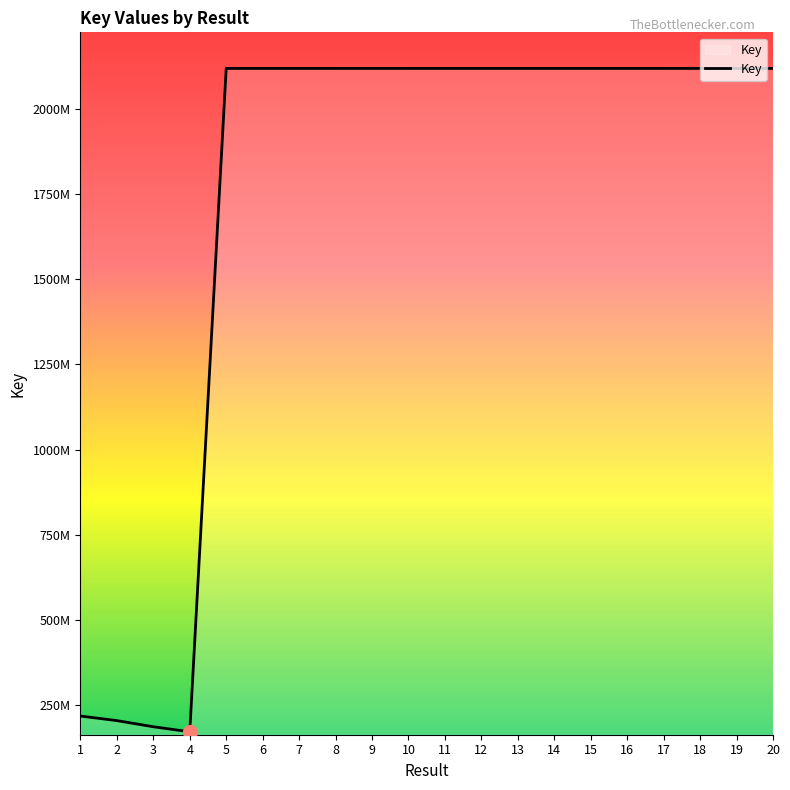

Where is the first local minimum?

4